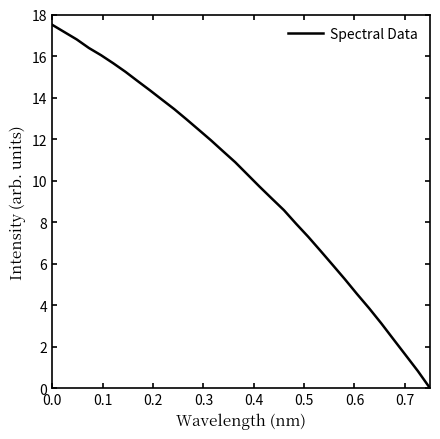

Reading left to right, transcribe all the data shown in this chart.

17.5	17.1	16.8	16.4	16.0	15.6	15.2	14.8	14.4	13.9	13.4	13.0	12.5	11.9	11.4	10.9	10.3	9.7	9.1	8.6	7.9	7.3	6.6	5.9	5.3	4.5	3.8	3.1	2.4	1.6	0.8	0.0